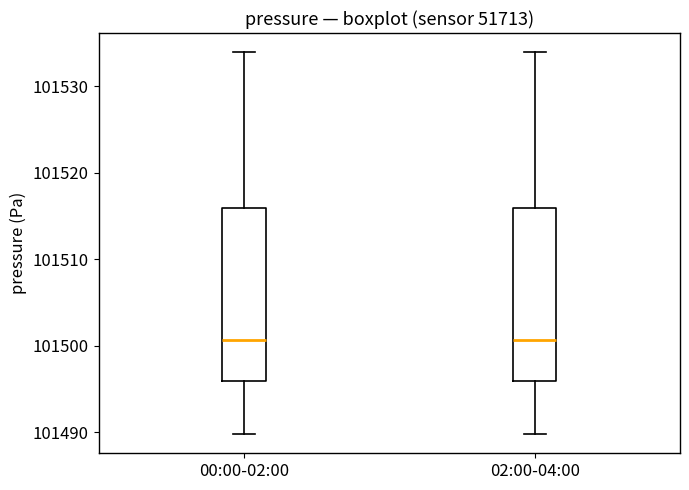

Where does the lower whisker of the box for 00:00-02:00 end on the y-axis? The values are not printed on the chart, so give them approximately, as read against the axis.

101490